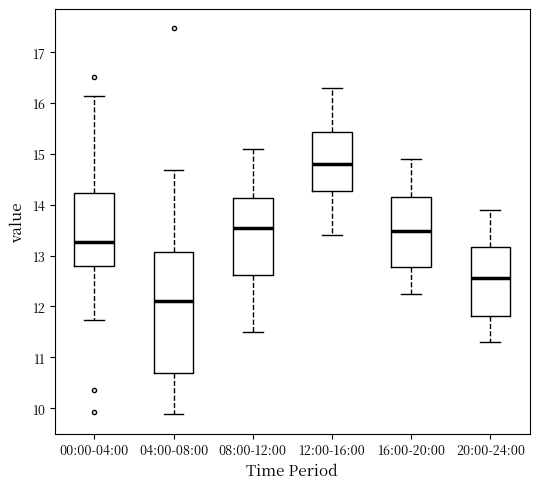

Reading left to right, read every box against the y-axis: the position of its median line, the range the box covers, and the ends of its whiskers. The values are not printed on the chart, so give them approximately, as read against the axis.

00:00-04:00: median 13.3, box 12.8 to 14.2, whiskers 11.7 to 16.1
04:00-08:00: median 12.1, box 10.7 to 13.1, whiskers 9.9 to 14.7
08:00-12:00: median 13.6, box 12.6 to 14.1, whiskers 11.5 to 15.1
12:00-16:00: median 14.8, box 14.3 to 15.4, whiskers 13.4 to 16.3
16:00-20:00: median 13.5, box 12.8 to 14.2, whiskers 12.3 to 14.9
20:00-24:00: median 12.6, box 11.8 to 13.2, whiskers 11.3 to 13.9